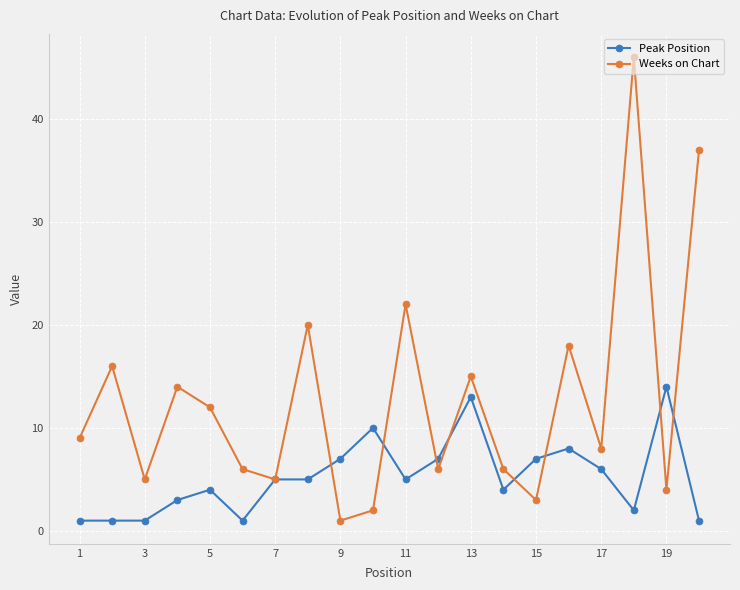

True or false: Peak Position has more than 1 points higher than both neighbors.

True